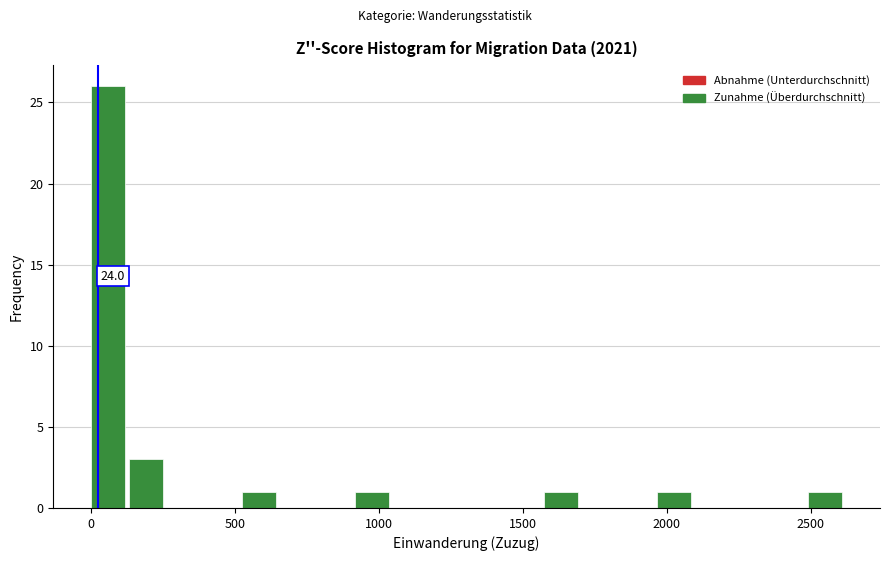

Around what value on the x-axis is the tallest bar? Give the approximate position of its centre, as read against the axis.

50